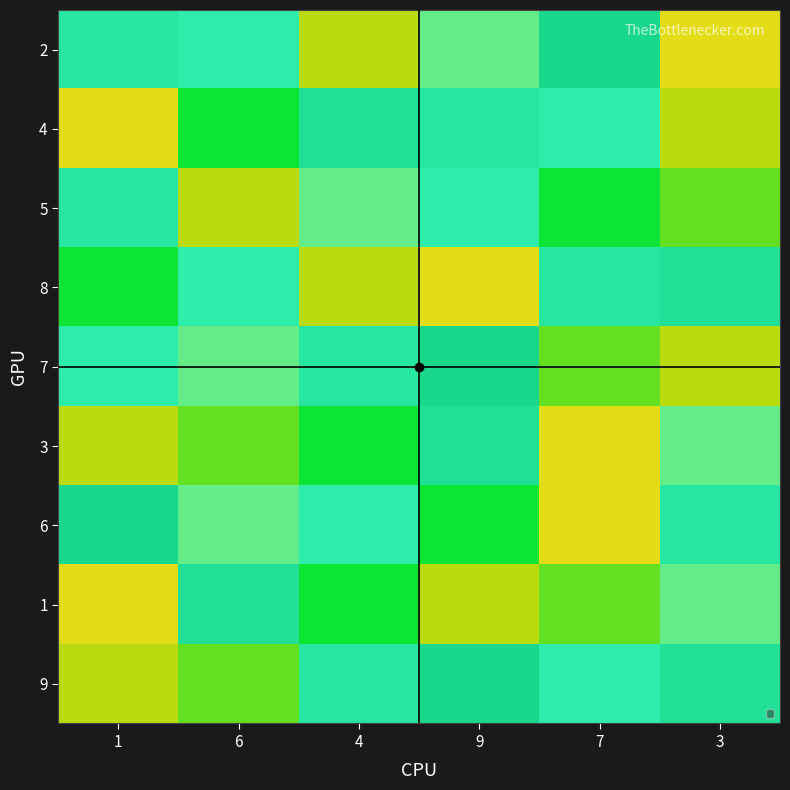

Count the number of categories in the chart.

6